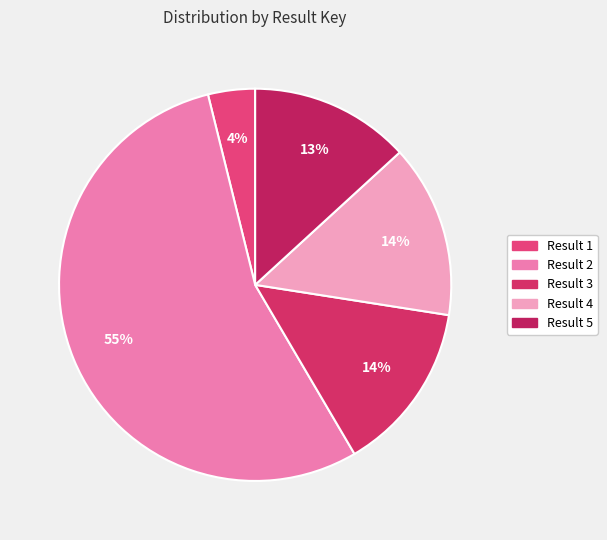

How many slices are in this pie chart?

5